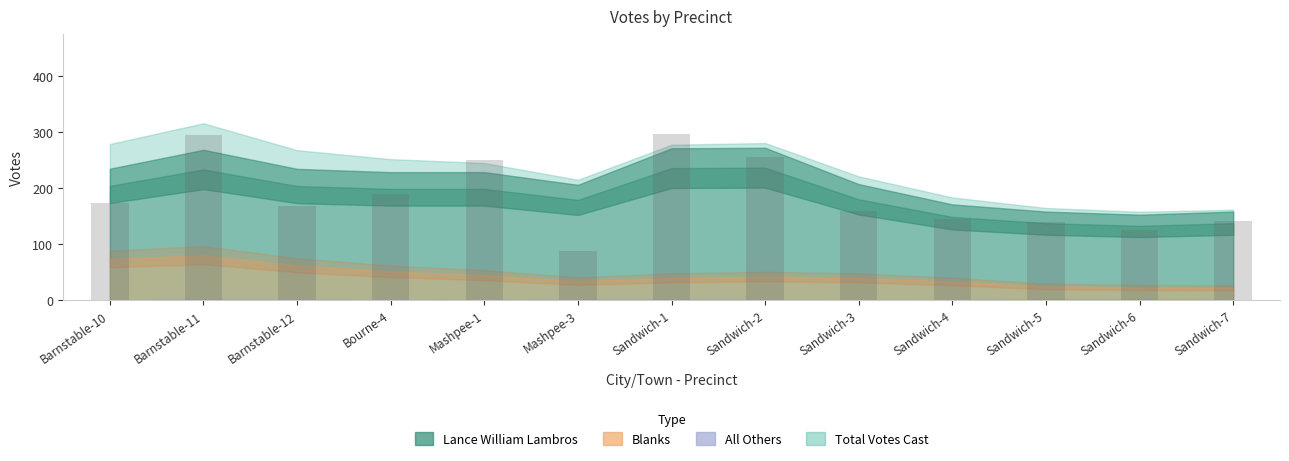

Reading left to right, list all the values displayed in this chart.

Barnstable-10=174	Barnstable-11=295	Barnstable-12=168	Bourne-4=190	Mashpee-1=250	Mashpee-3=89	Sandwich-1=297	Sandwich-2=255	Sandwich-3=159	Sandwich-4=145	Sandwich-5=139	Sandwich-6=125	Sandwich-7=142